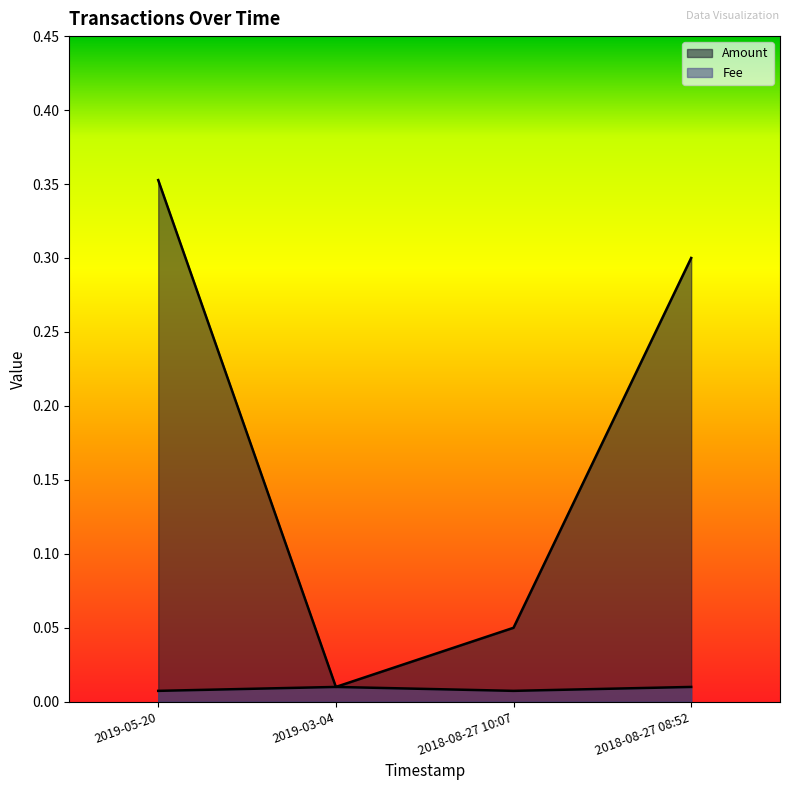

At 2018-08-27 08:52, list the series in order from largest to smallest.

Amount, Fee